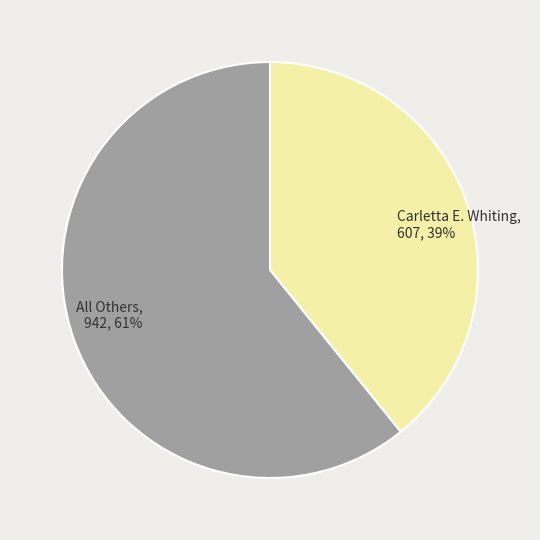

Is there any slice that represents more than half of the pie?

Yes